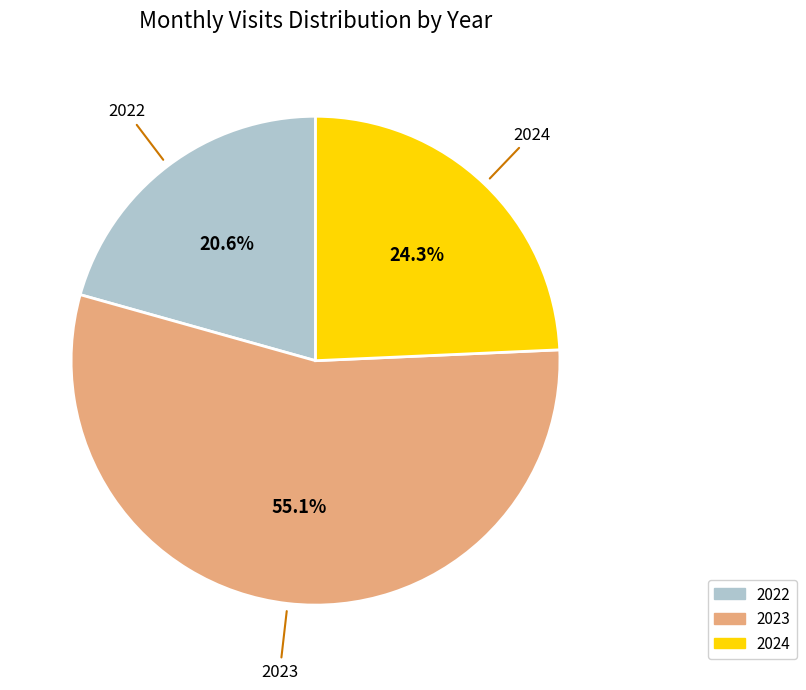

Does any single category account for the majority?

Yes